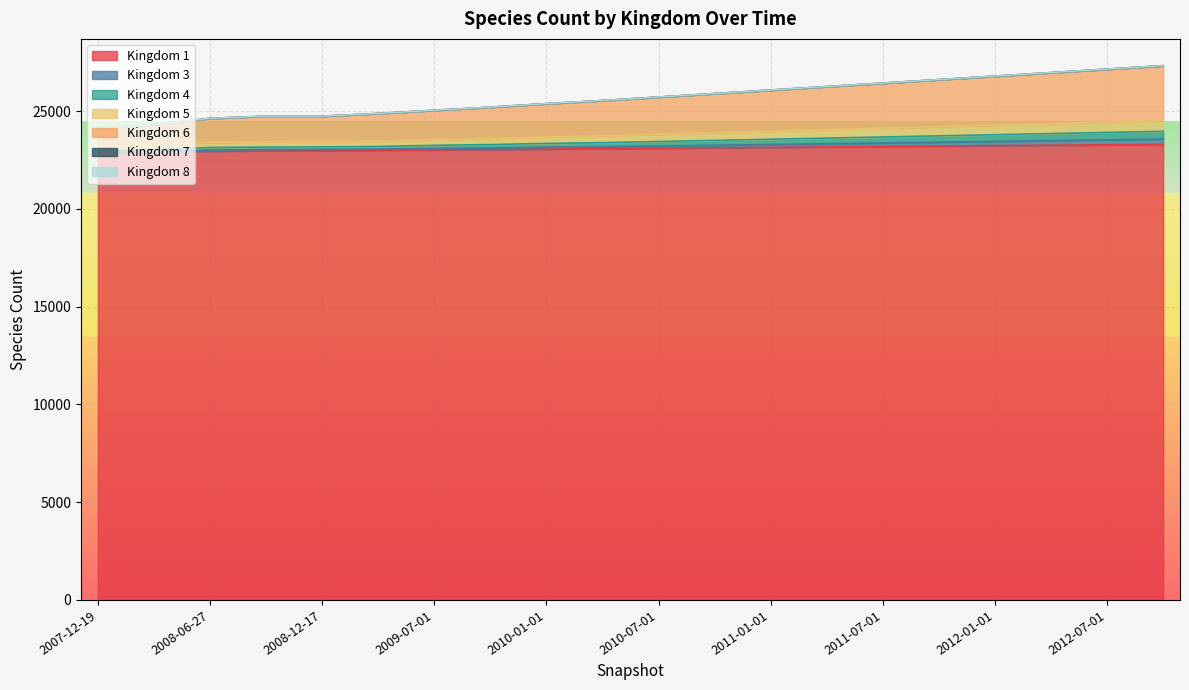

What is the minimum value shown in the chart?

22871